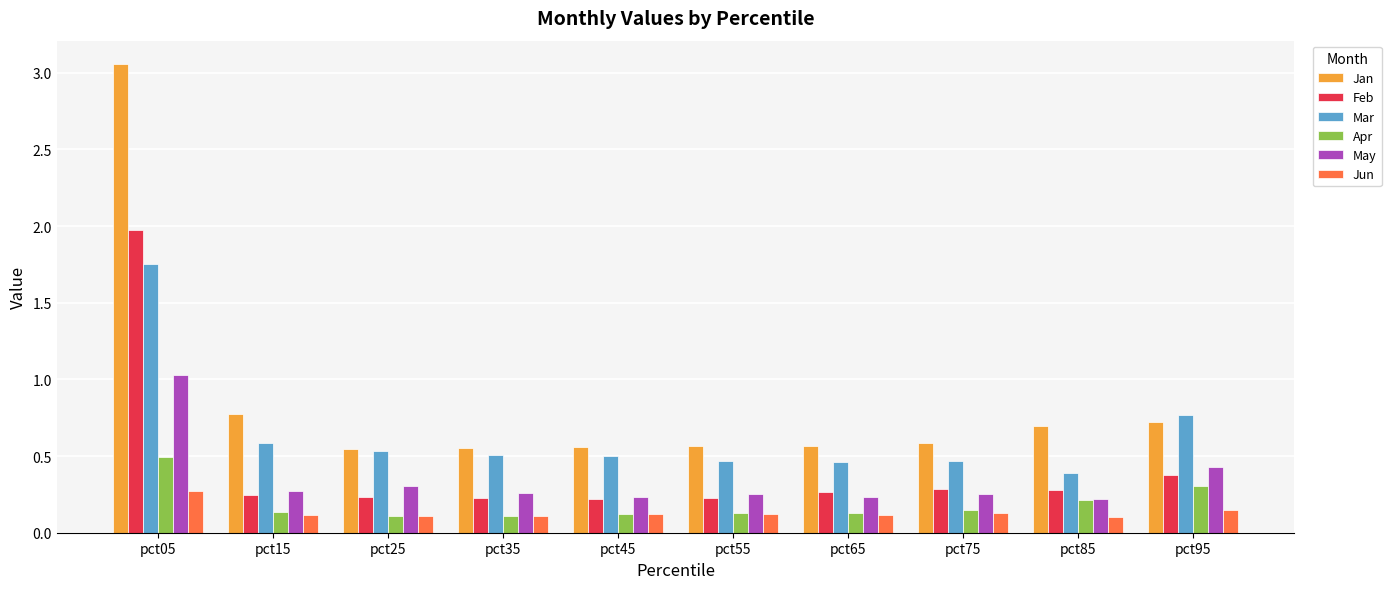

Rank the series by their maximum value, from lowest to highest.

Jun, Apr, May, Mar, Feb, Jan